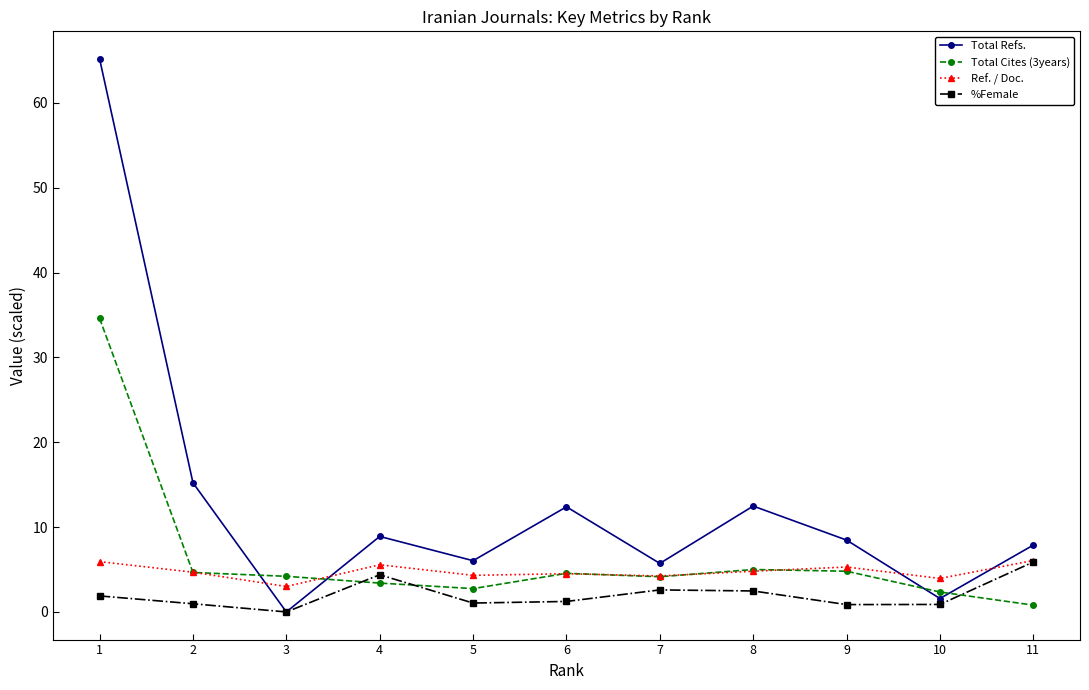

Does the chart have visible grid lines?

No